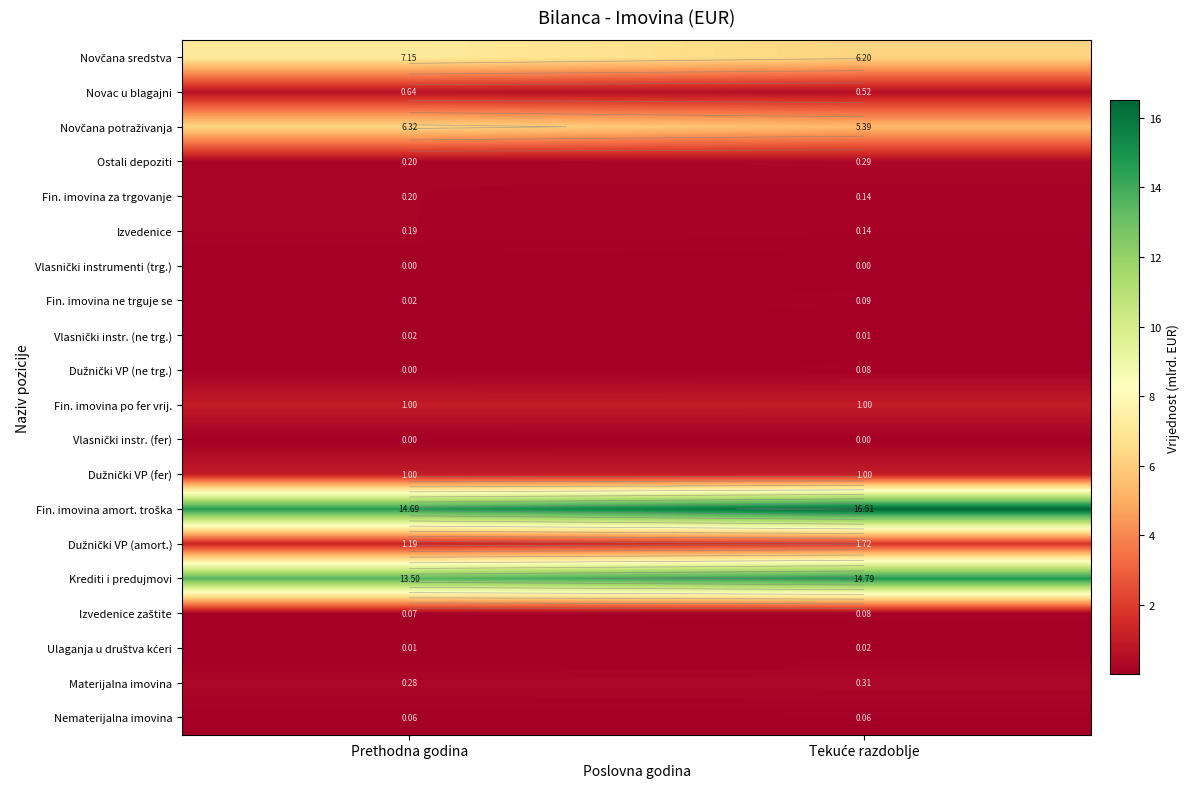

What is the total value across all series at Tekuće razdoblje?

48.4